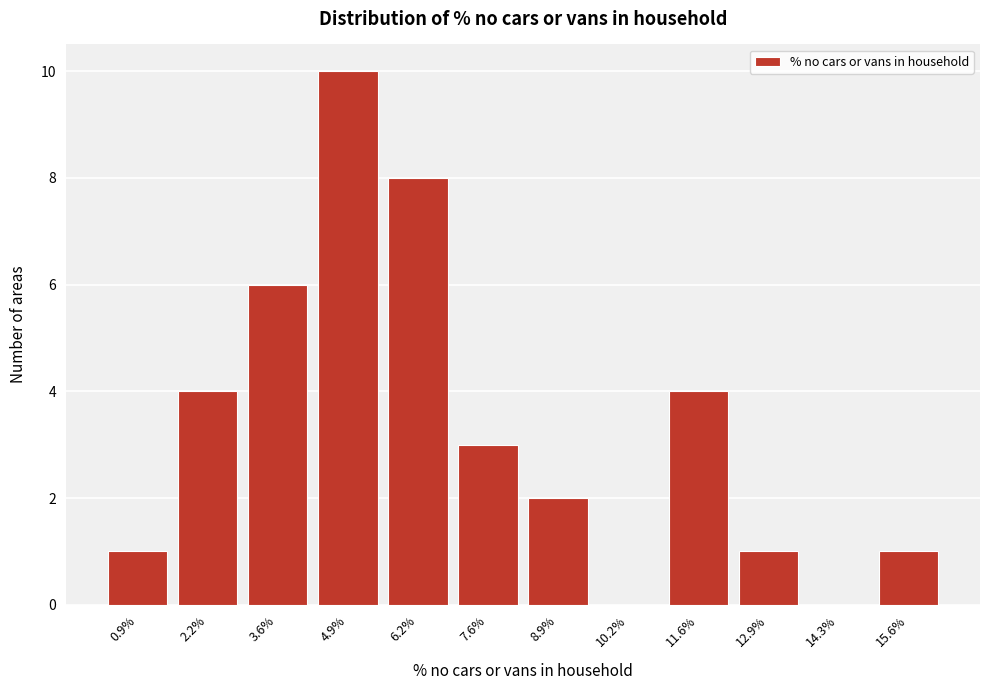

Reading right to left, extract all data points from this chart.

15.6%=1	14.3%=0	12.9%=1	11.6%=4	10.2%=0	8.9%=2	7.6%=3	6.2%=8	4.9%=10	3.6%=6	2.2%=4	0.9%=1